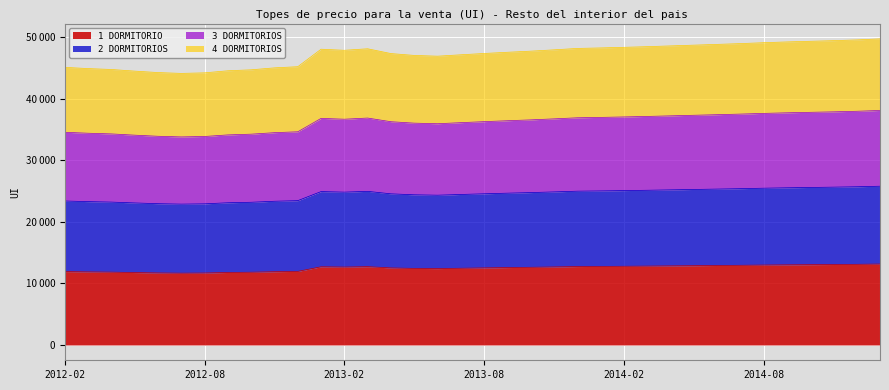

What is the label of the 23rd point from the left?

2013-12